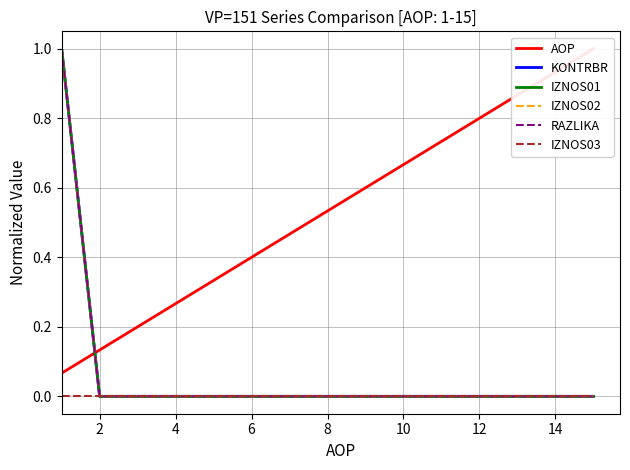

True or false: RAZLIKA and IZNOS03 cross at least once.

False